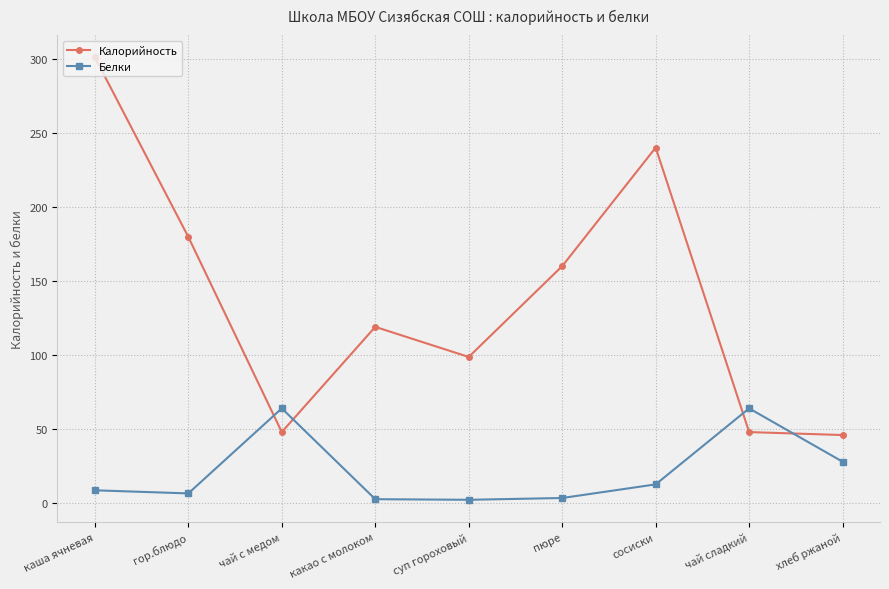

How many intersections are there between Белки and Калорийность?

4